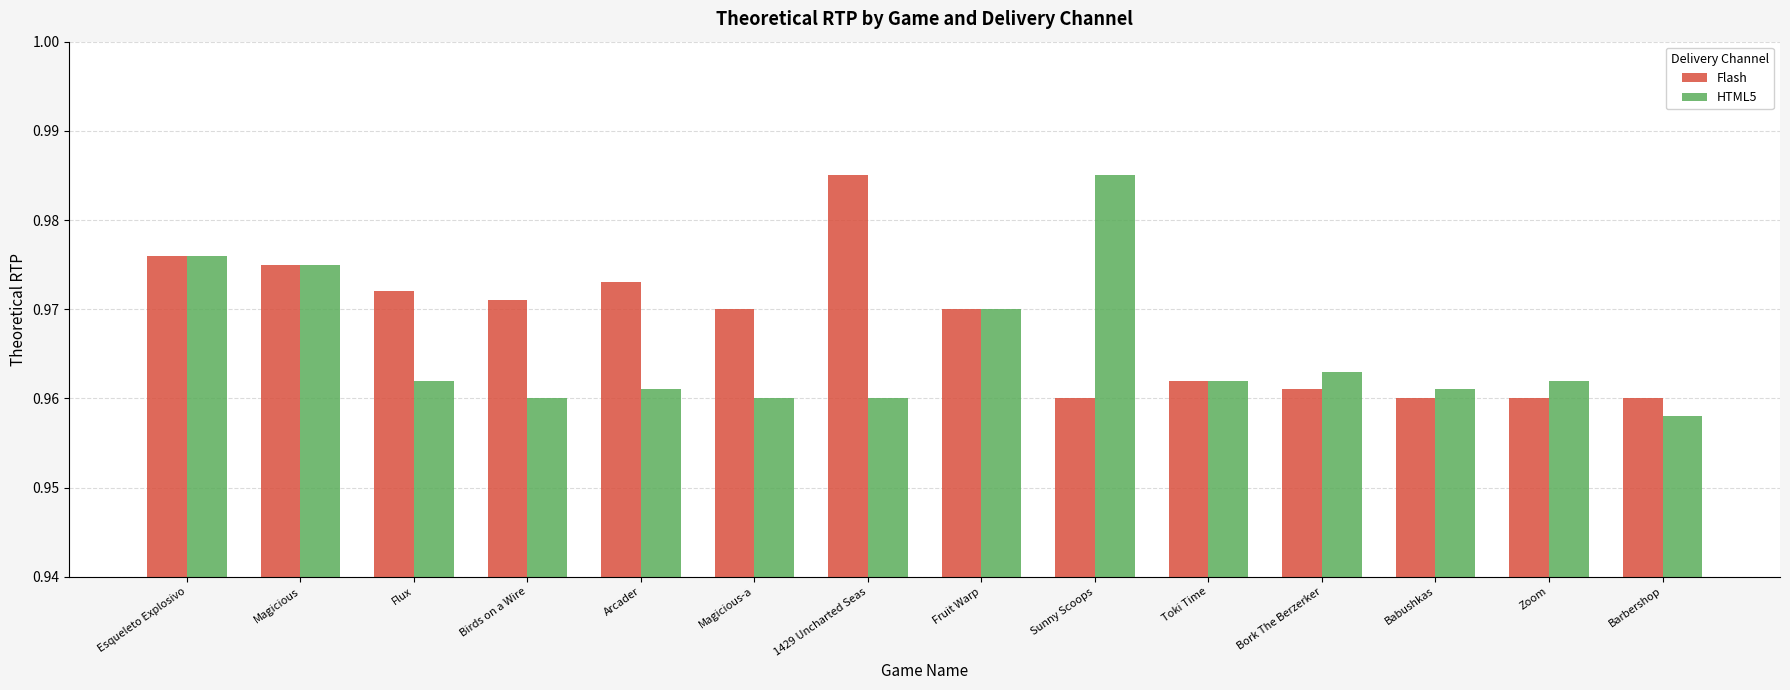

What is the sum of all HTML5 values?

13.5